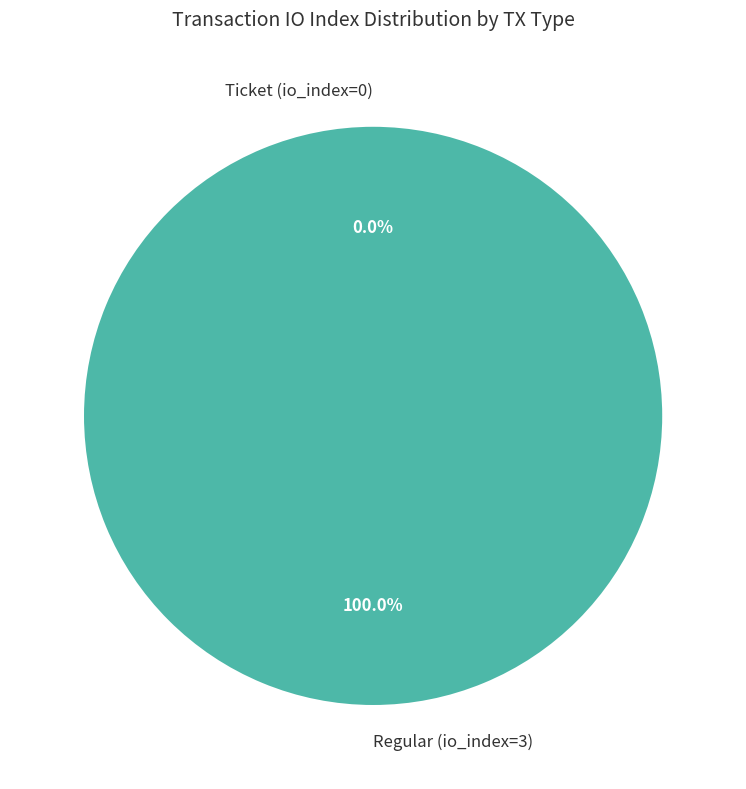

True or false: Regular (io_index=3) accounts for 95% of the total.

False